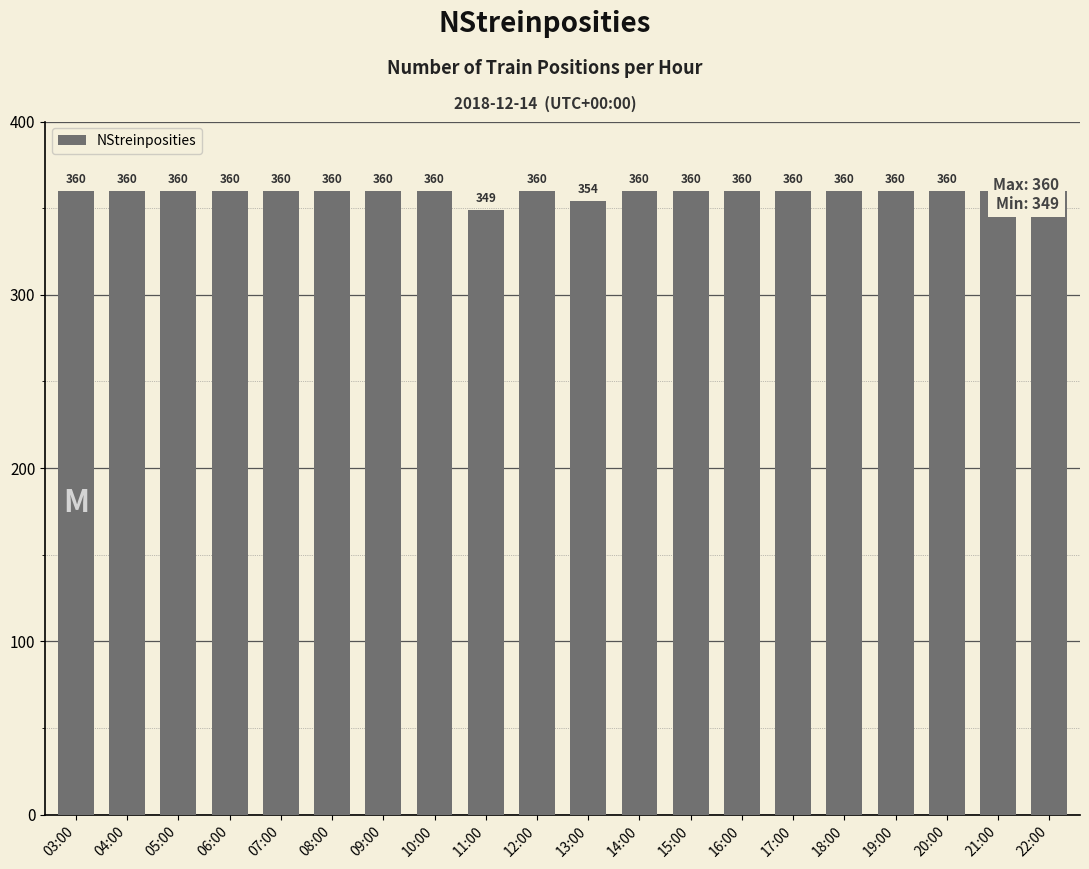

List the labels in order of value, largest first.

03:00, 04:00, 05:00, 06:00, 07:00, 08:00, 09:00, 10:00, 12:00, 14:00, 15:00, 16:00, 17:00, 18:00, 19:00, 20:00, 21:00, 22:00, 13:00, 11:00